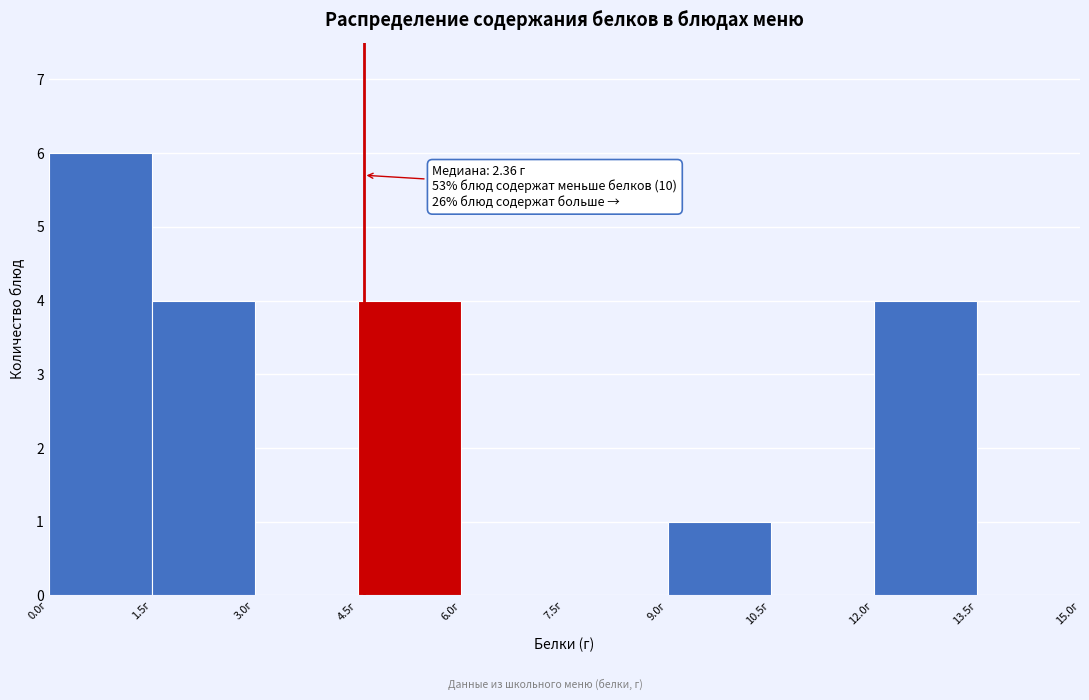

Which range on the x-axis has the tallest bar?

0.0 to 1.5